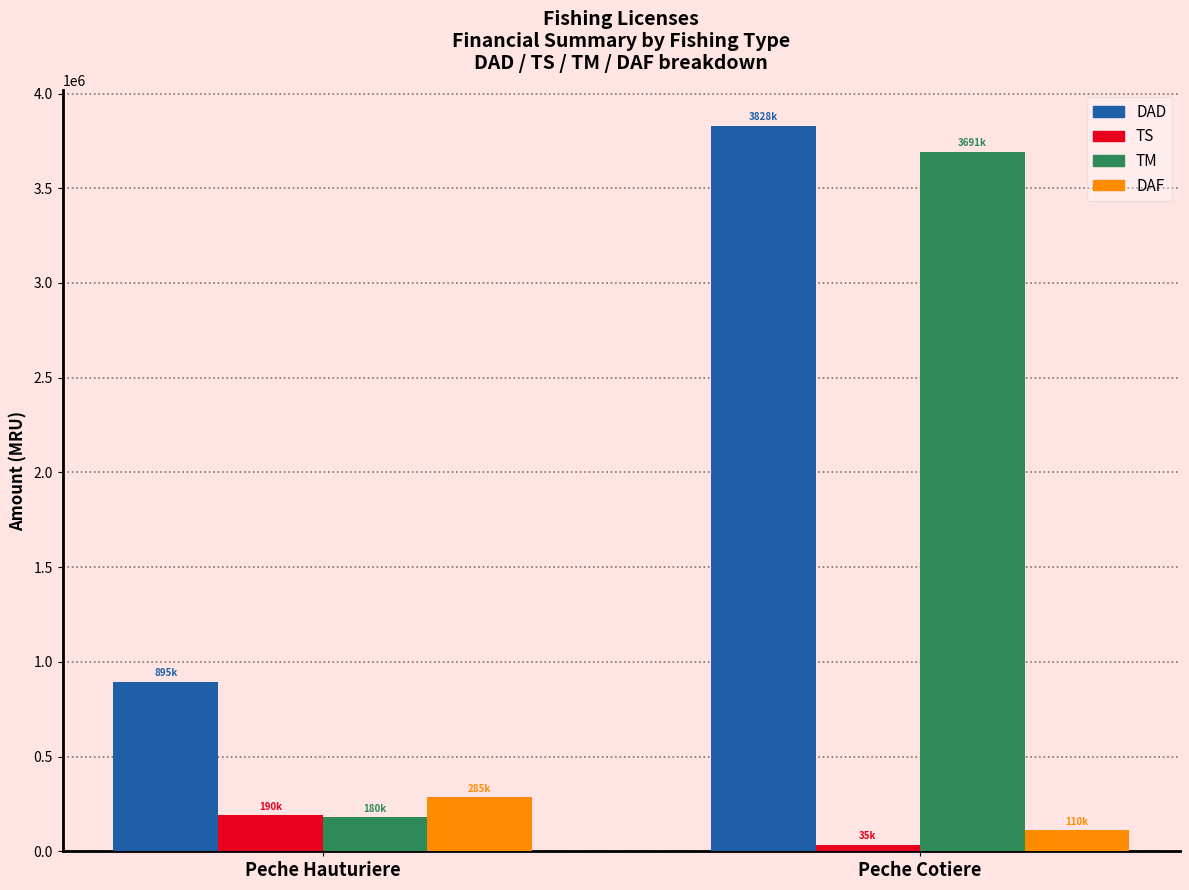

How many groups of bars are there?

2